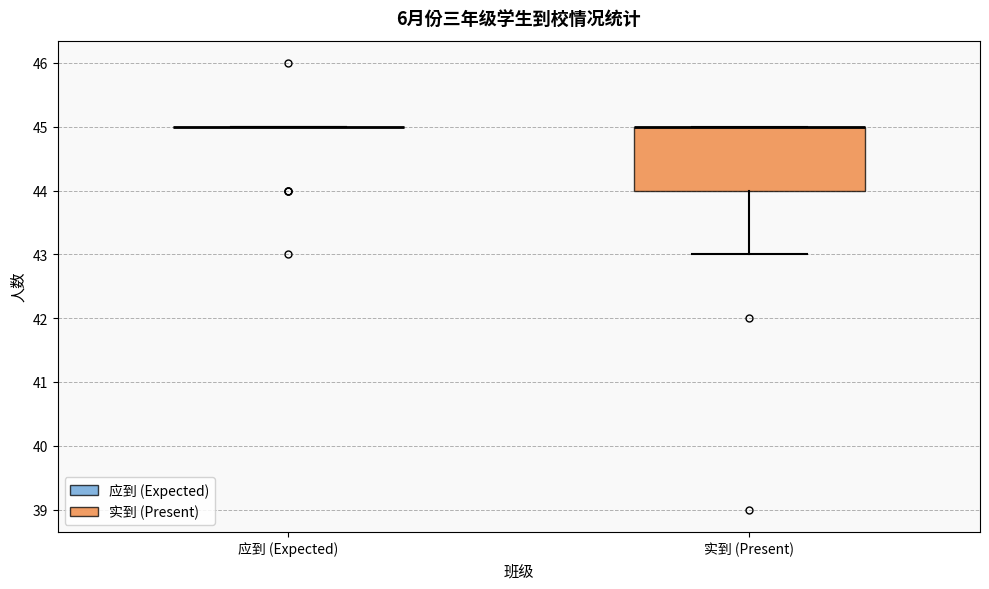

Which box is the tallest, from its lower edge to its upper edge?

实到 (Present)